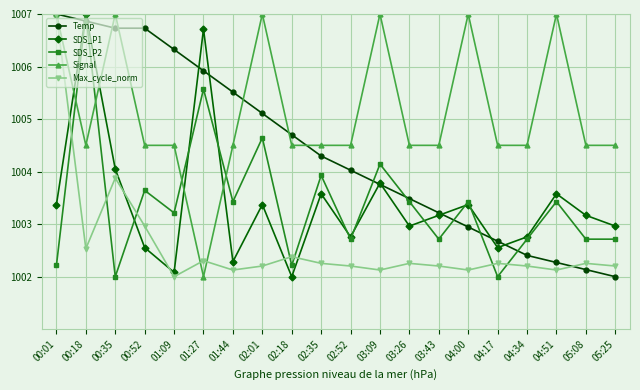

Where is the first local maximum for SDS_P1?

00:18